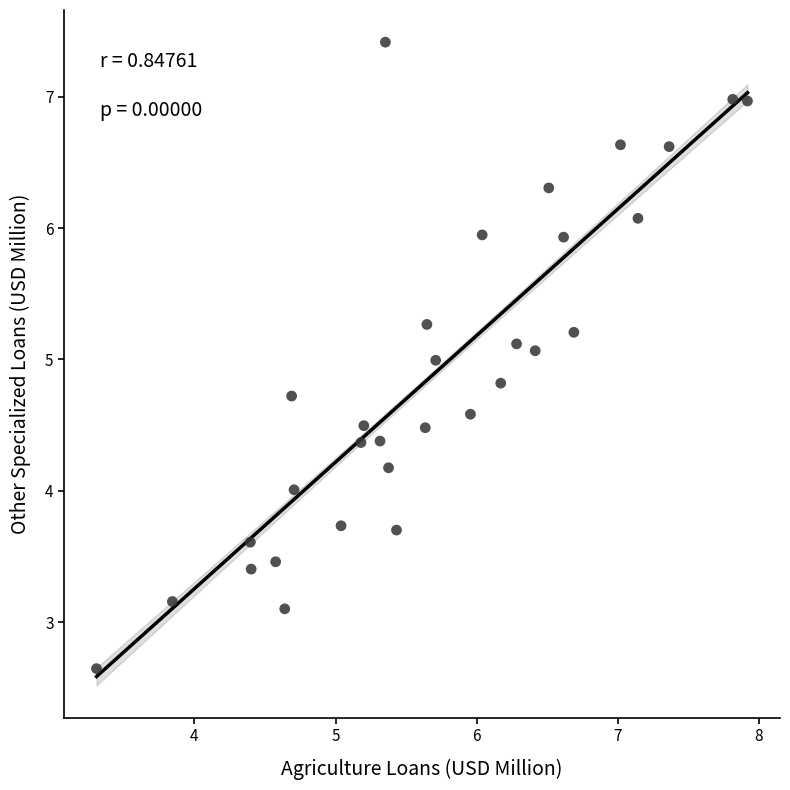

What is the range of X values (max minus min)?

4.6